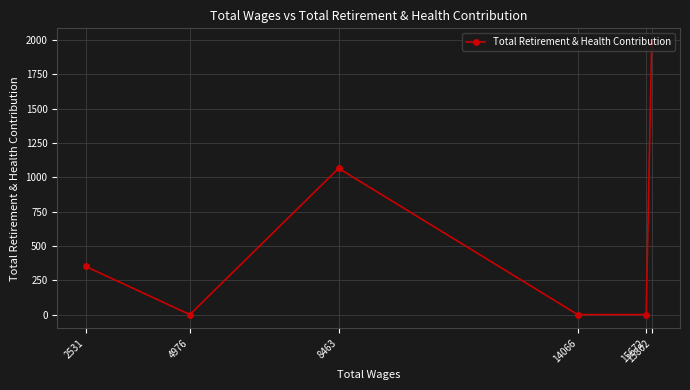

Rank the categories by value from highest to lowest.

15802, 8463, 2531, 15672, 14066, 4976